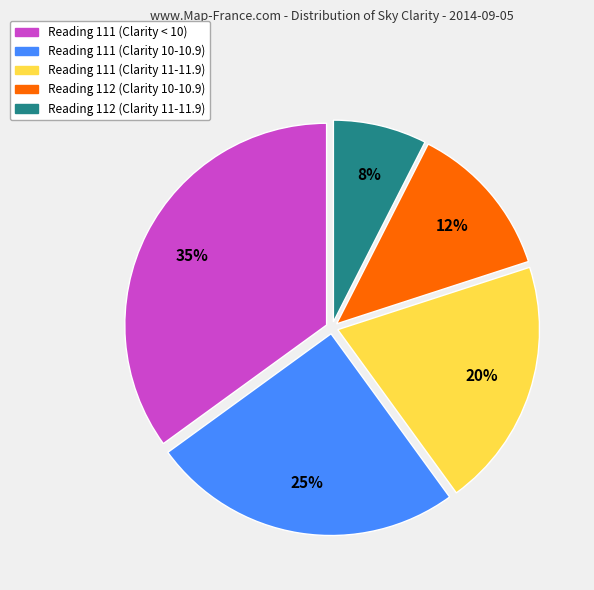

Does any single category account for the majority?

No